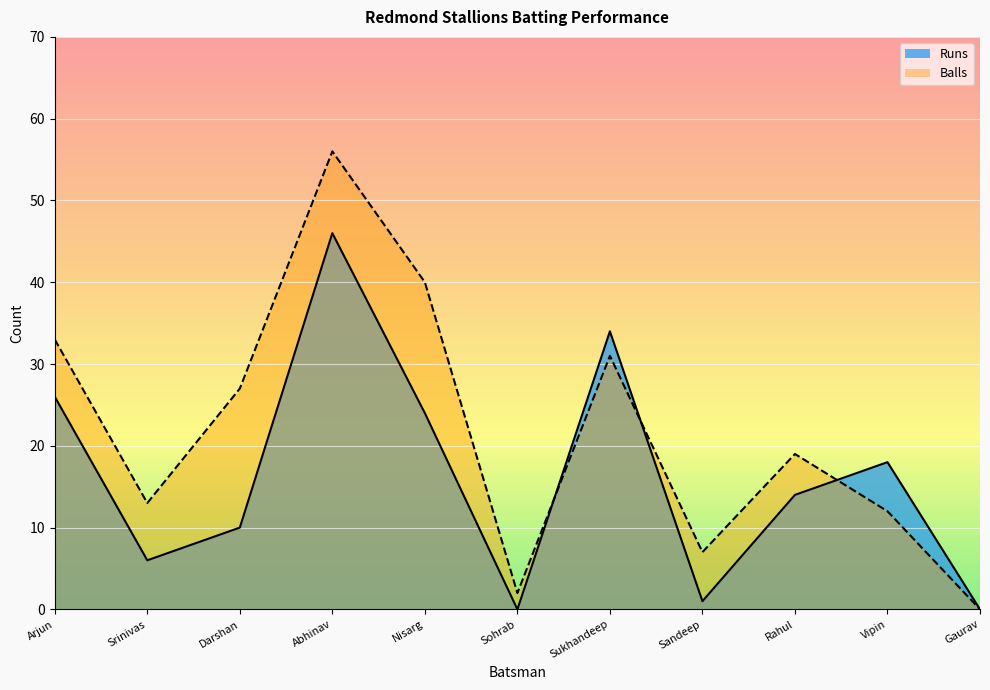

Reading left to right, transcribe all the data shown in this chart.

Runs: 26	6	10	46	24	0	34	1	14	18	0
Balls: 33	13	27	56	40	2	31	7	19	12	0